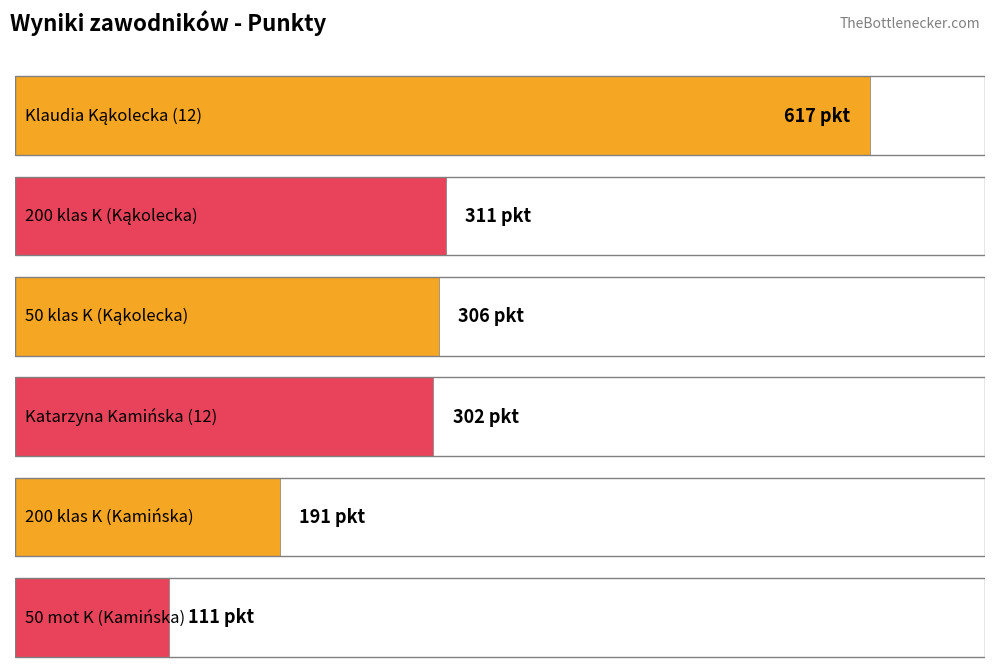

Count the number of categories in the chart.

6